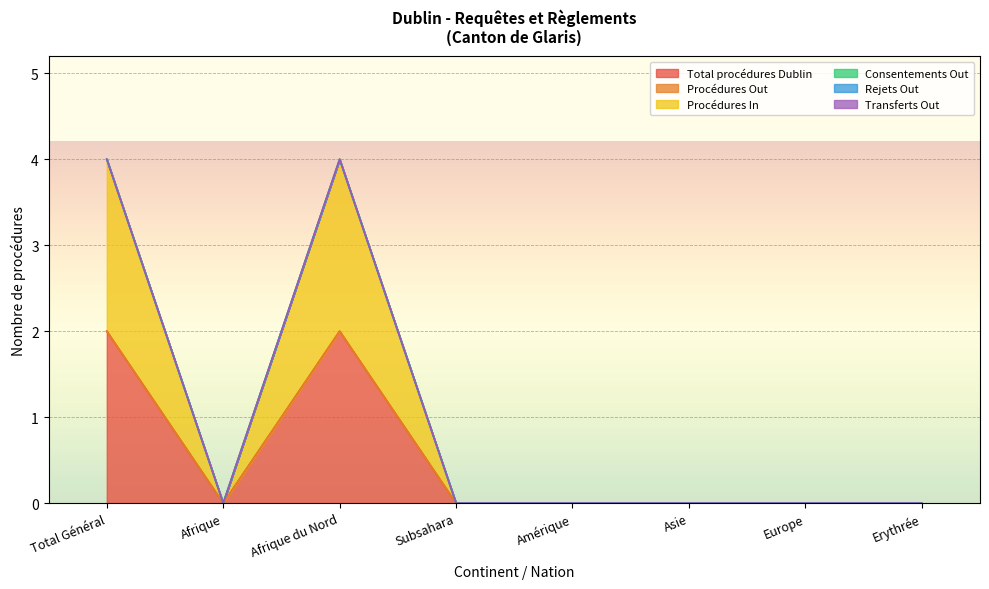

True or false: Transferts Out and Consentements Out cross at least once.

False